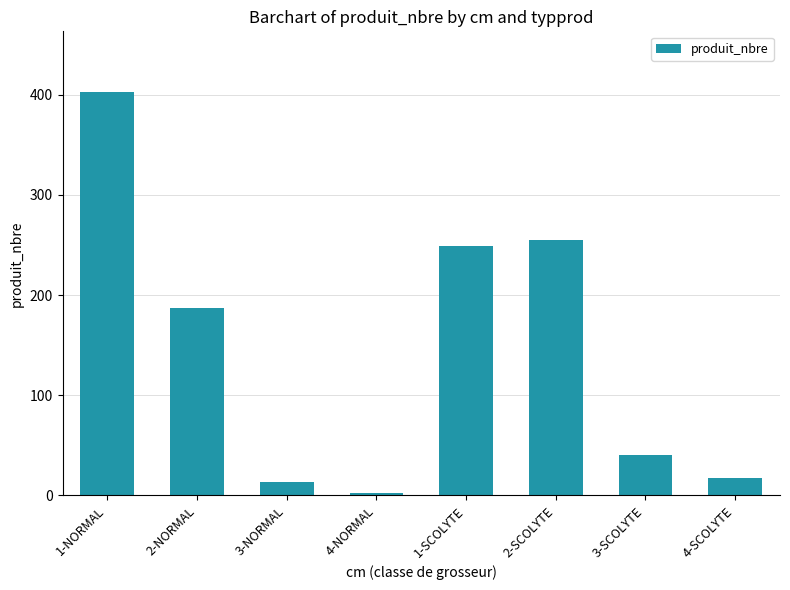

What is the sum of all values?

1166